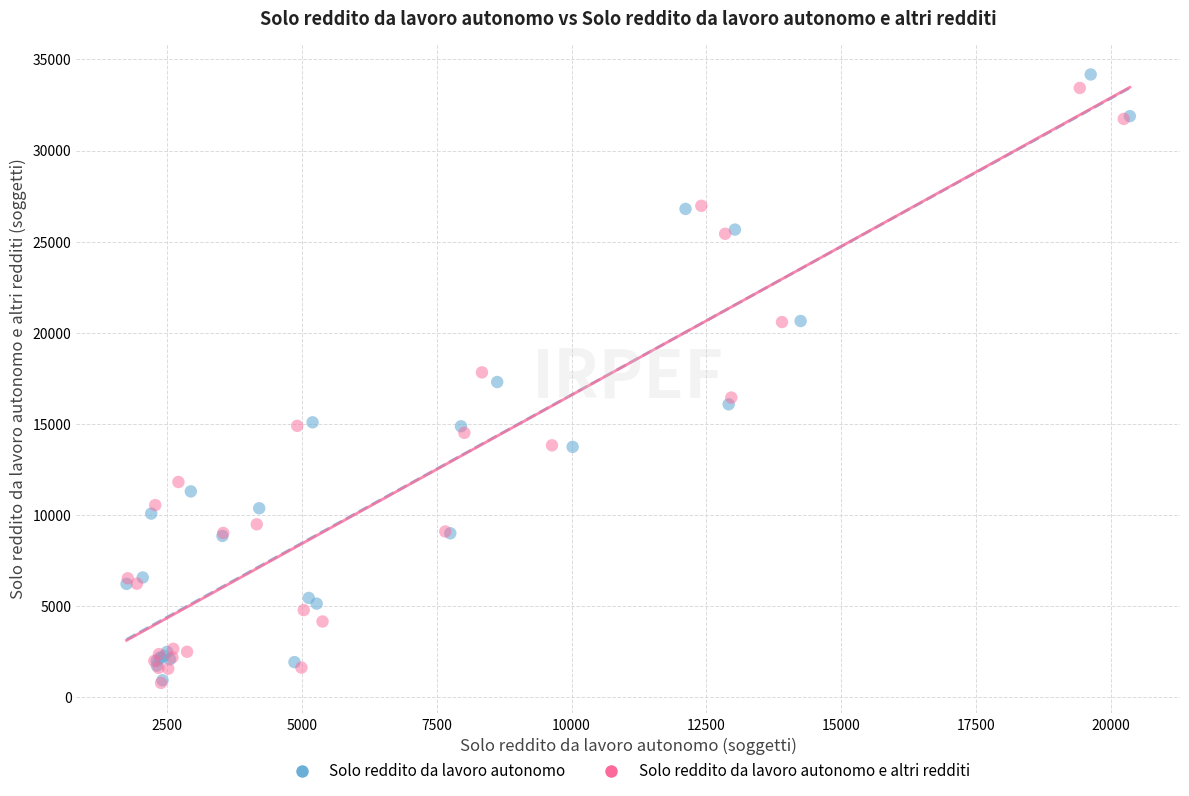

What are all the series names shown in the legend?

Solo reddito da lavoro autonomo, Solo reddito da lavoro autonomo e altri redditi